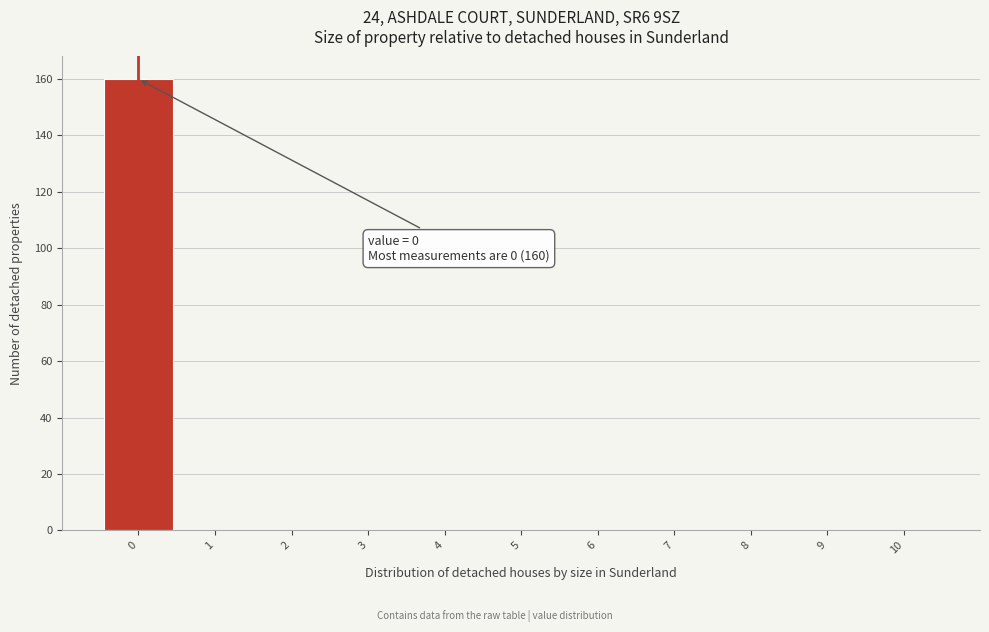

Which range on the x-axis has the tallest bar?

-0.5 to 0.5